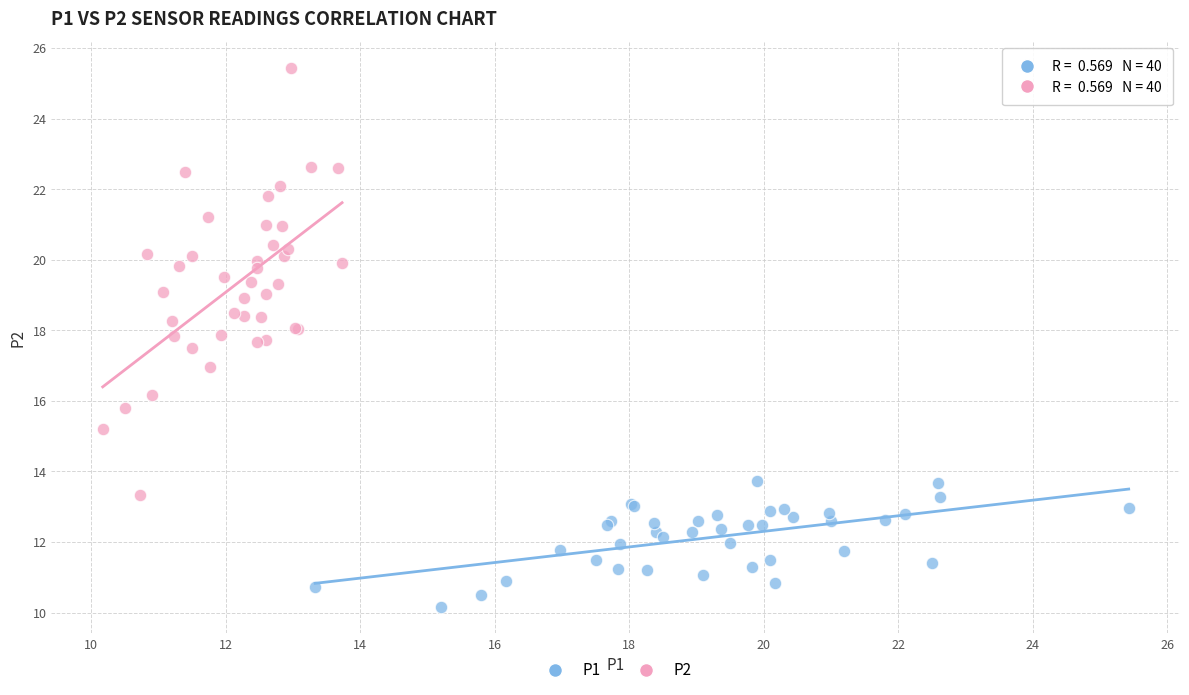

Which series has the largest Y range (max minus min)?

P2